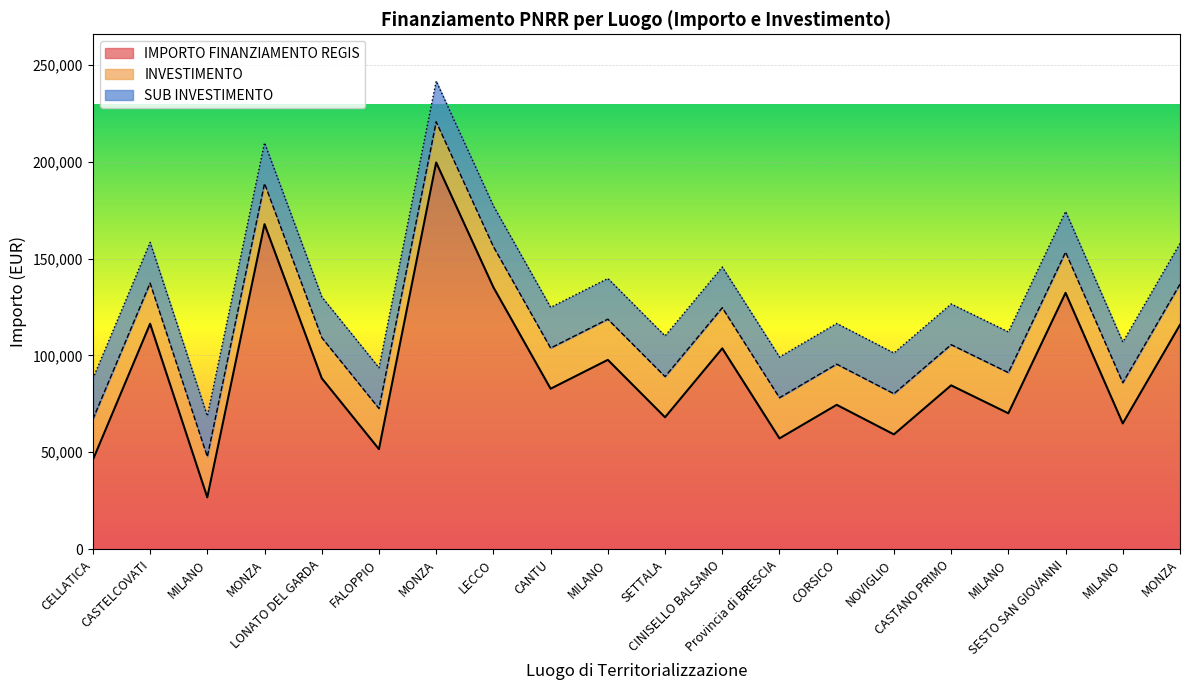

At which category is the sum across all series the highest?

MONZA